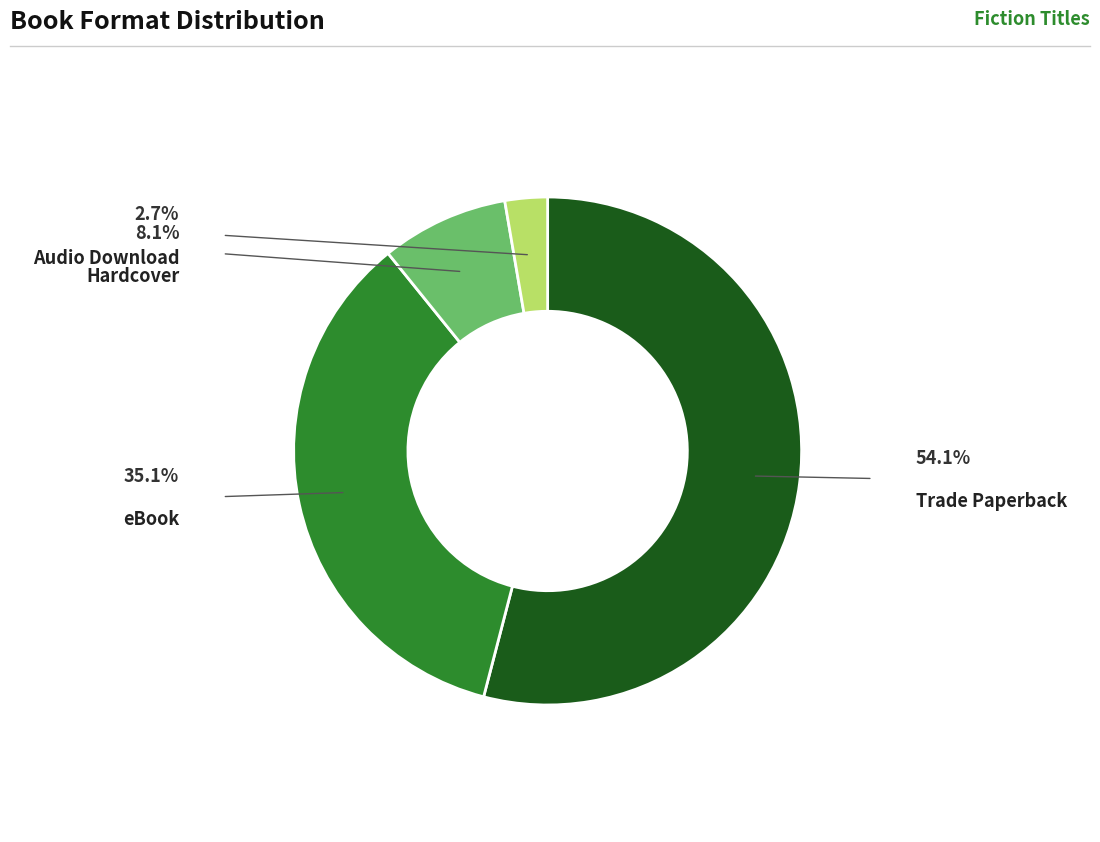

Does Trade Paperback account for over 50% of the chart?

Yes